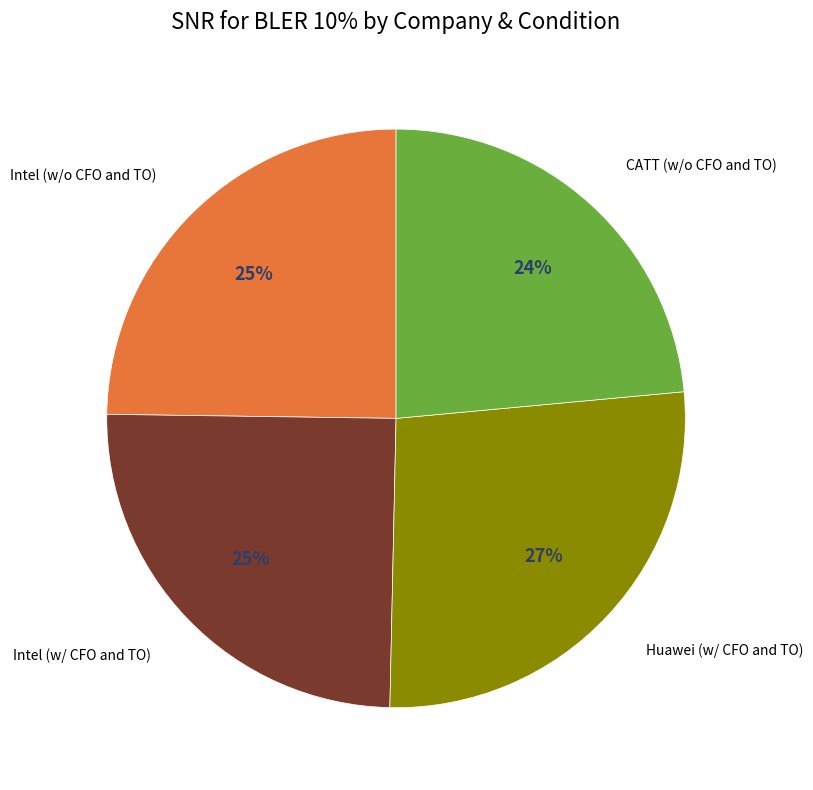

Is the sum of Intel (w/ CFO and TO) and CATT (w/o CFO and TO) greater than half?

No